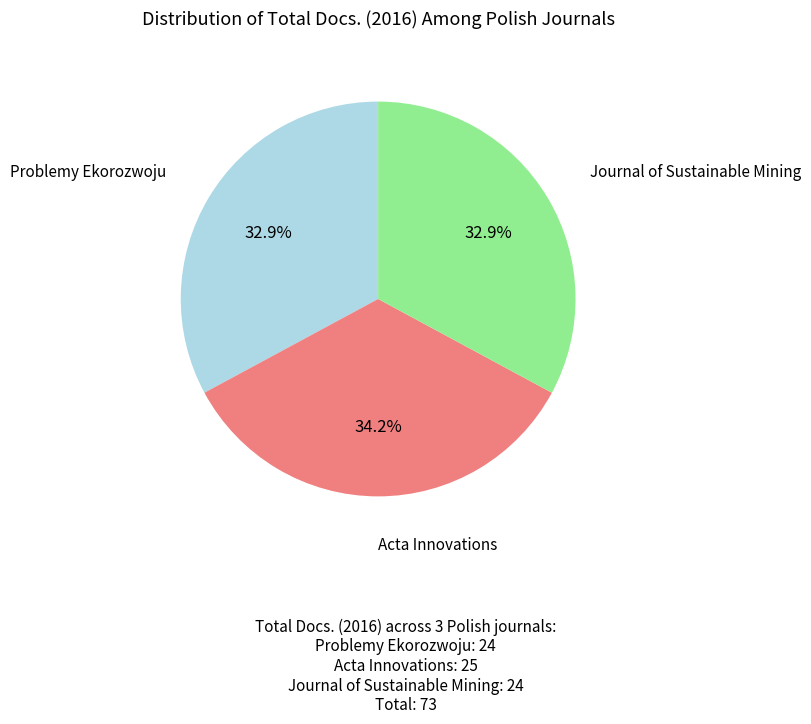

Is Journal of Sustainable Mining the majority of the pie?

No